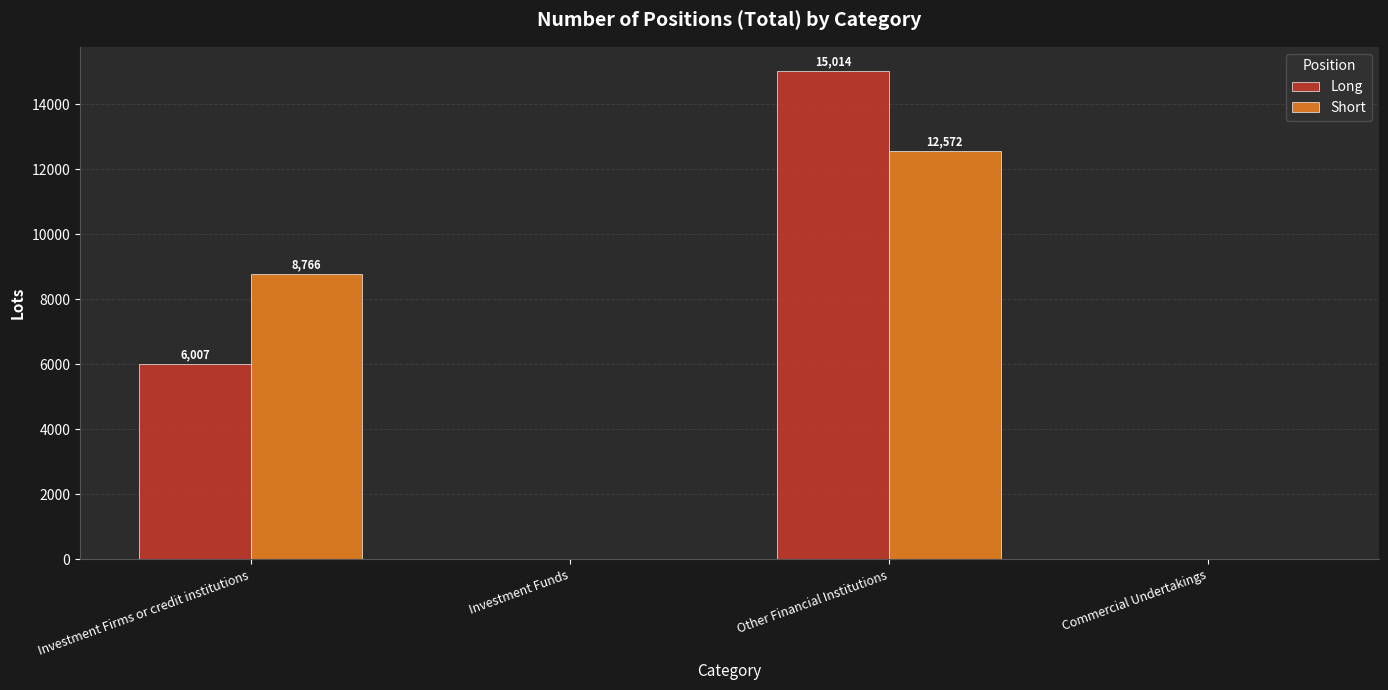

What is the approximate value of Long at Other Financial Institutions?

15014.5